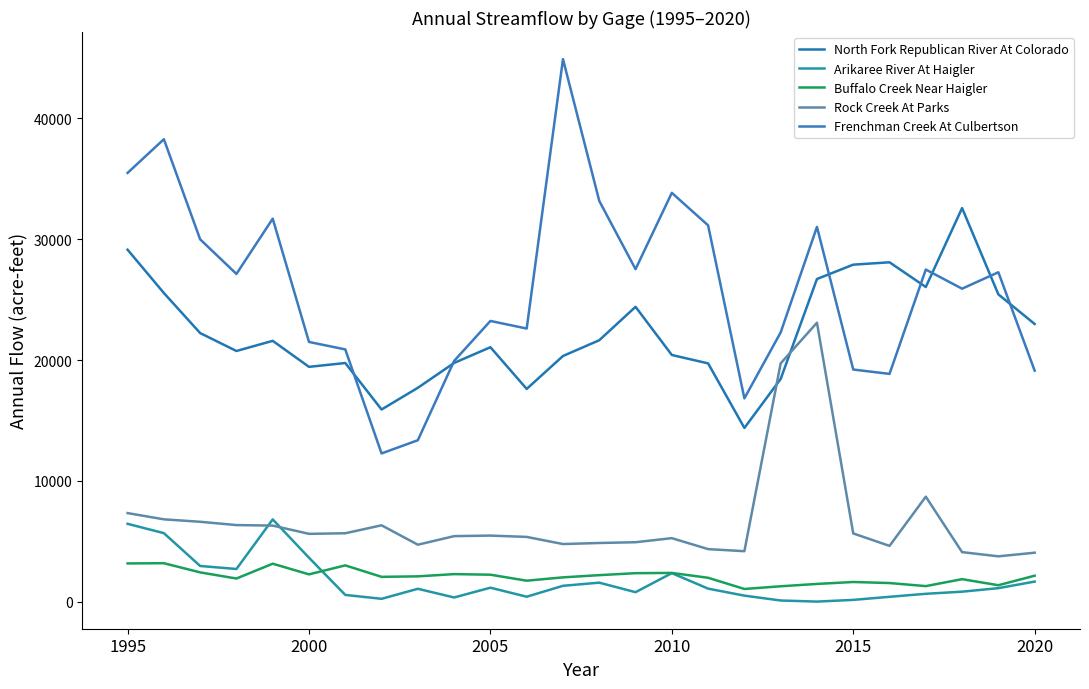

True or false: Arikaree River At Haigler has more than 0 interior local peaks.

True